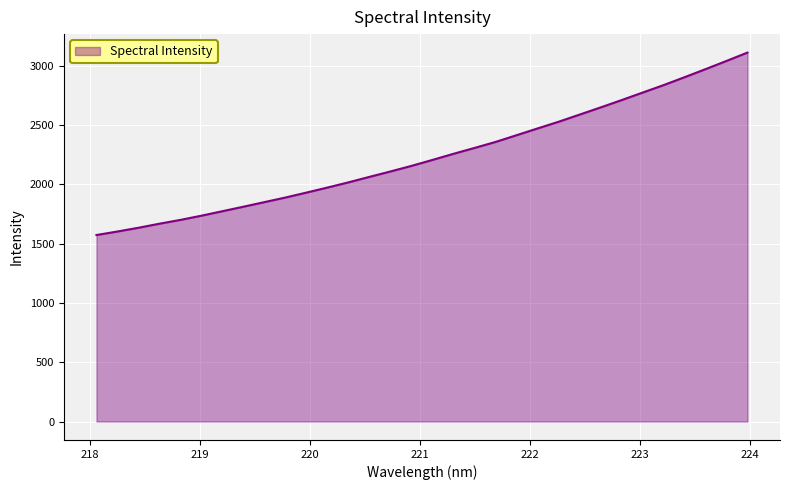

What is the difference between the maximum and minimum values?

1539.1